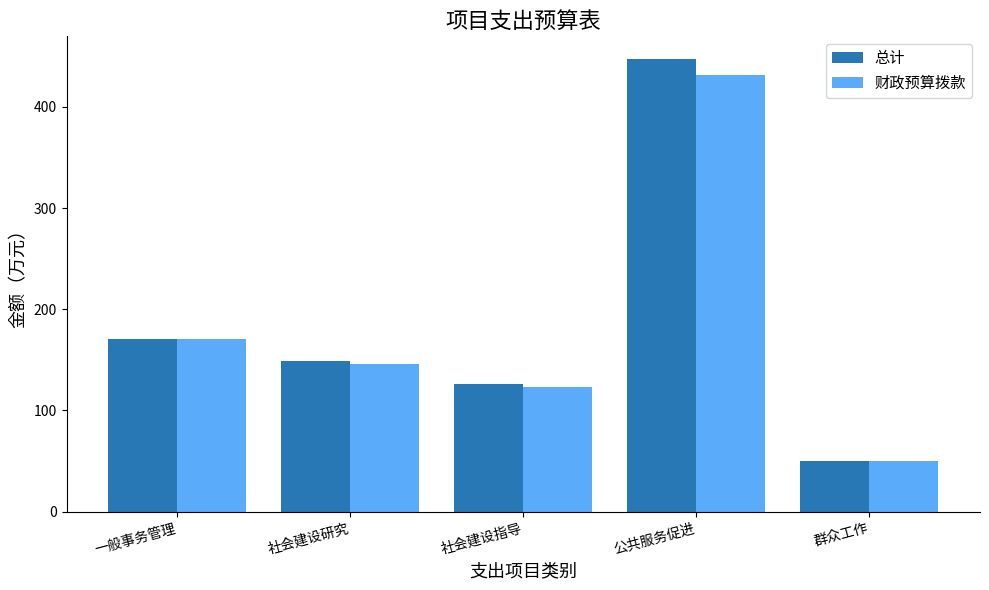

Count the number of categories in the chart.

5